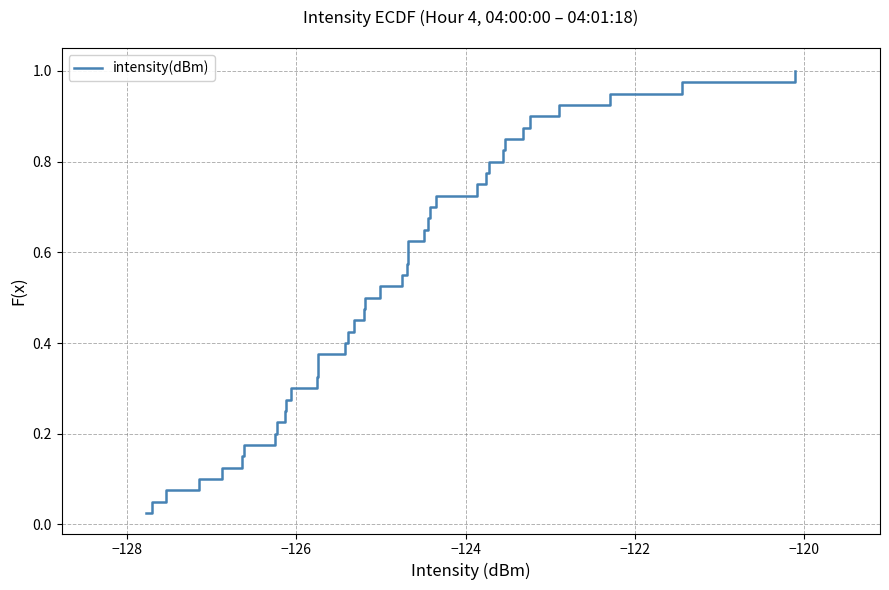

Does the chart display data point markers on the line(s)?

No